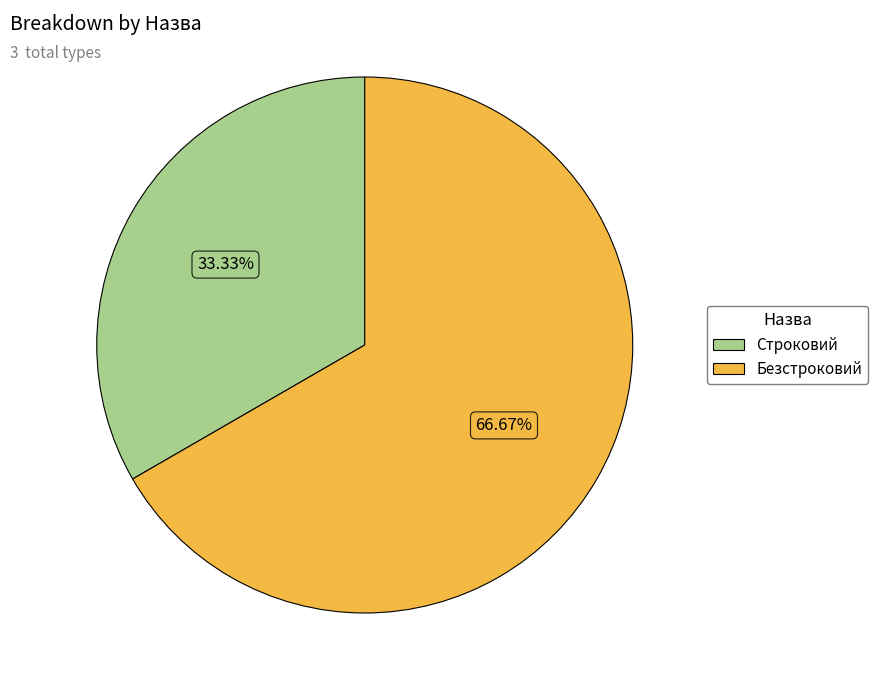

To the nearest percent, what is the difference between the Безстроковий and Строковий slice percentages?

33%